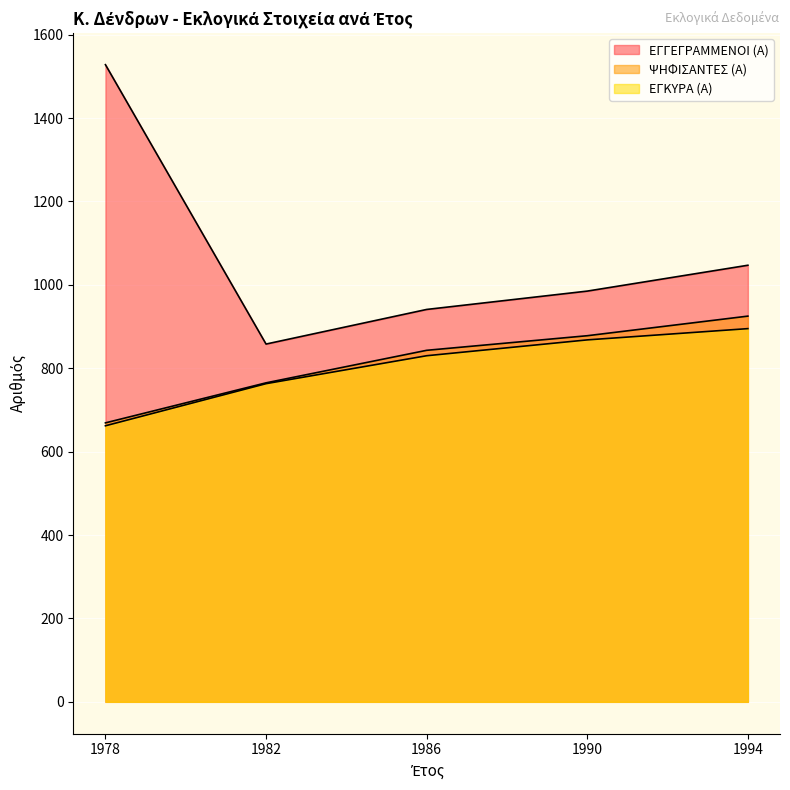

Which series has the largest total across all categories?

ΕΓΓΕΓΡΑΜΜΕΝΟΙ (Α)